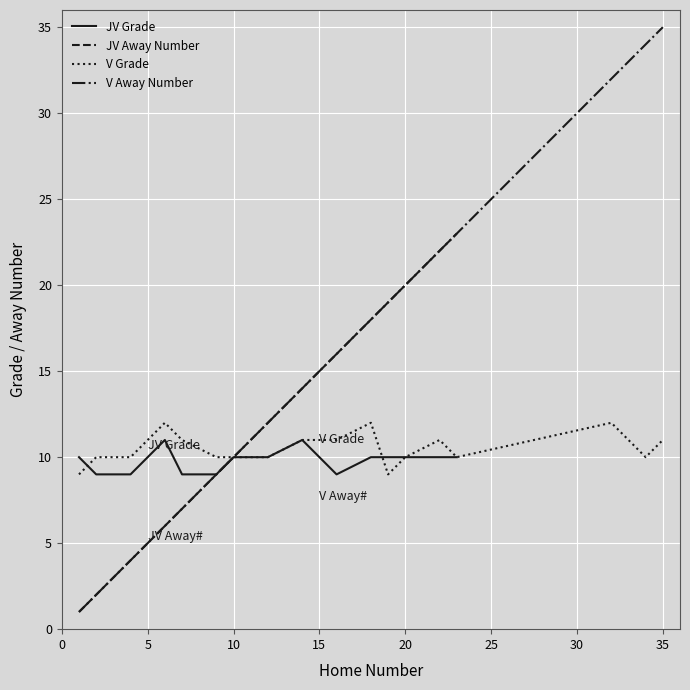

What is the maximum value for JV Away Number?

23